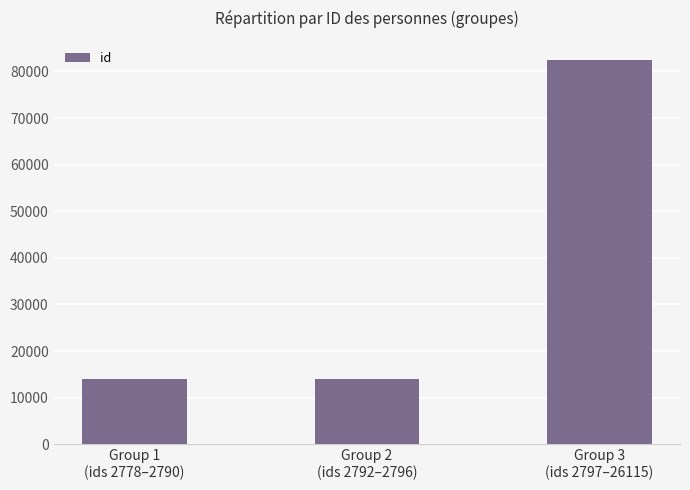

What is the value of the 2nd bar from the left?

13970